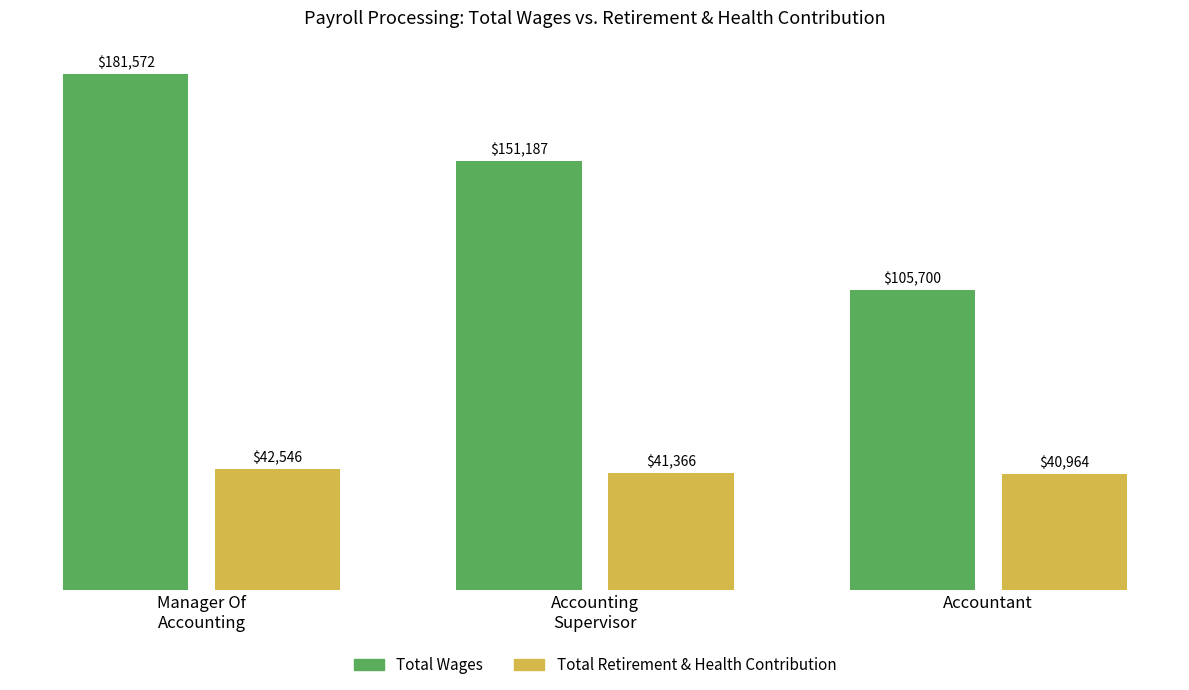

Which series has the widest spread of values?

Total Wages